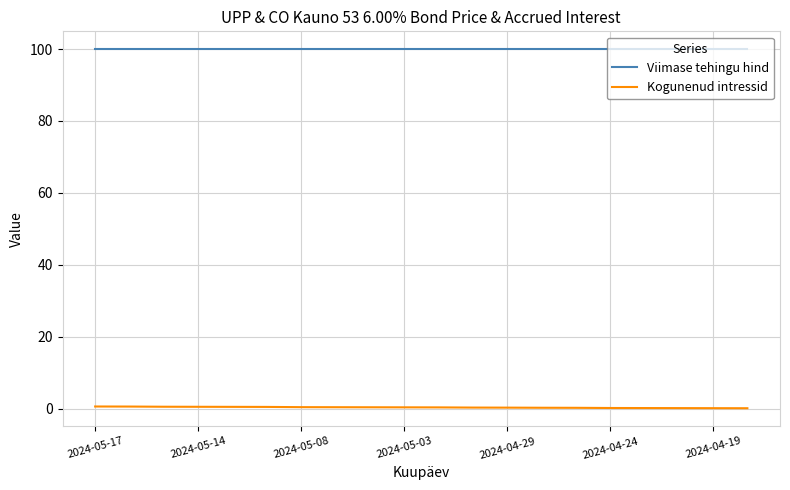

Rank the series by their maximum value, from lowest to highest.

Kogunenud intressid, Viimase tehingu hind